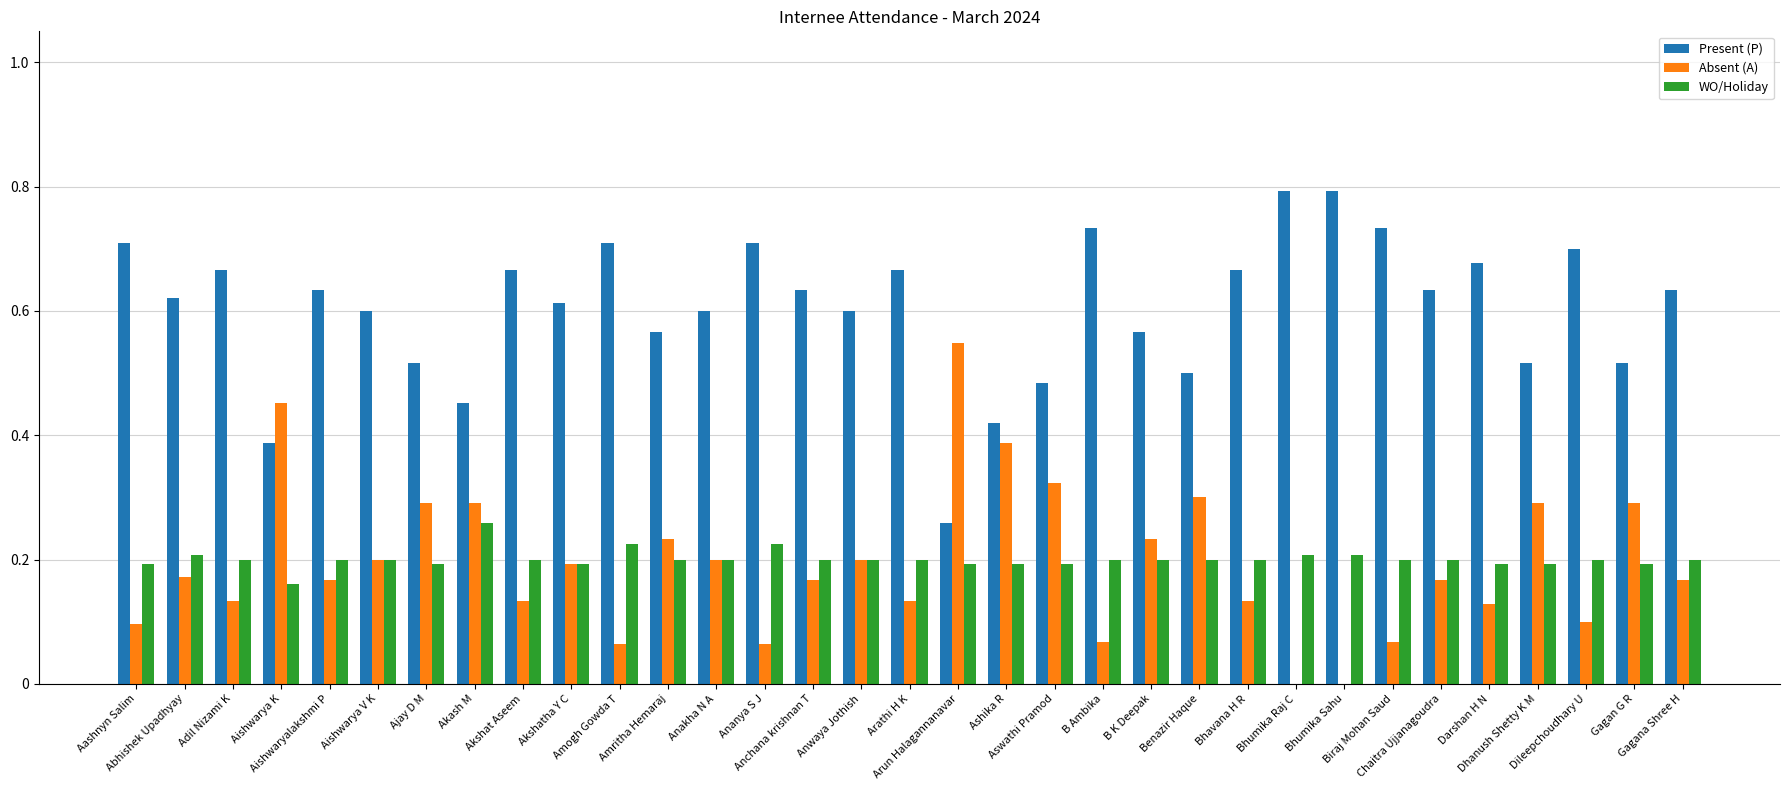

Where is WO/Holiday nearest to the value 0?

Aishwarya K